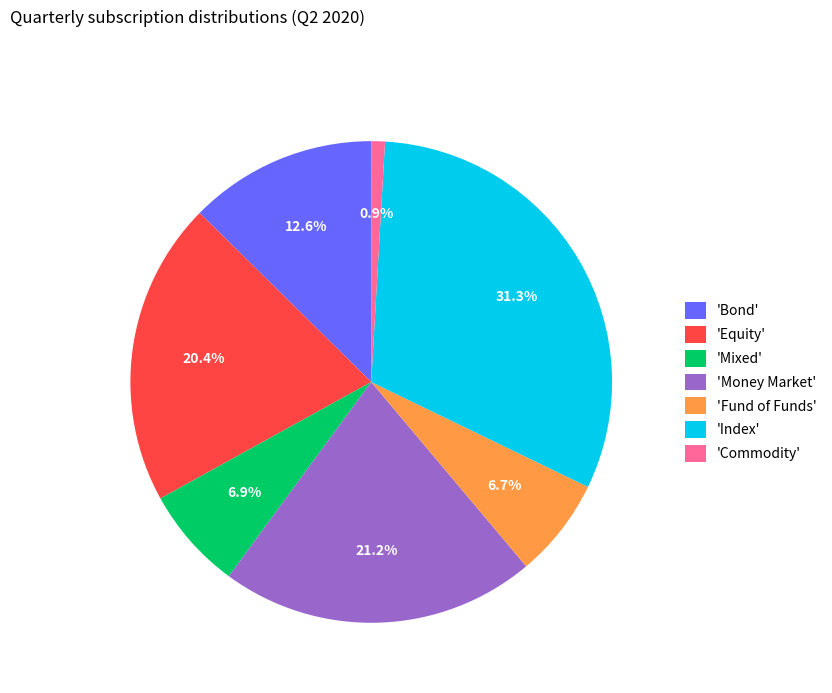

To the nearest percent, what is the average slice percentage?

14%